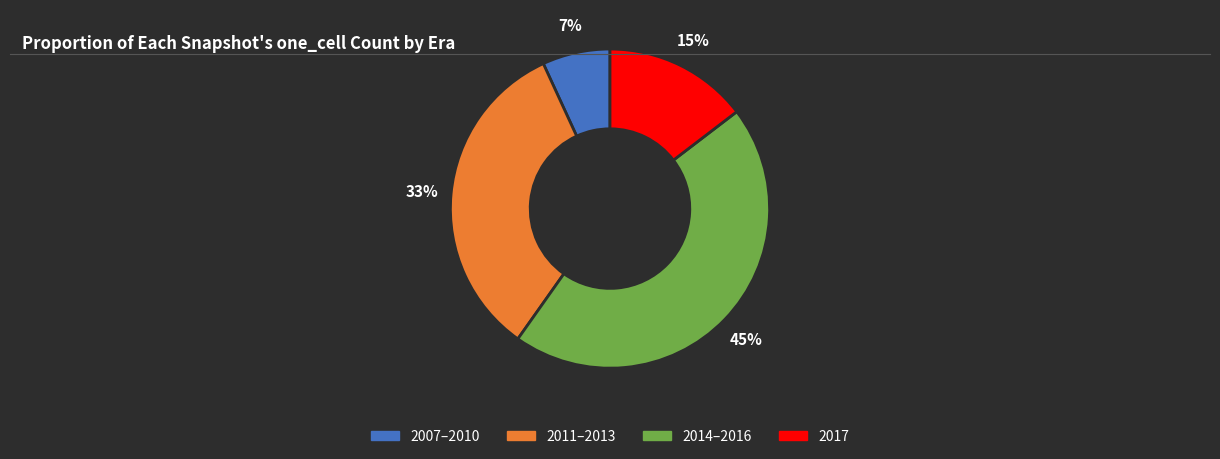

Is there a majority slice in this chart?

No